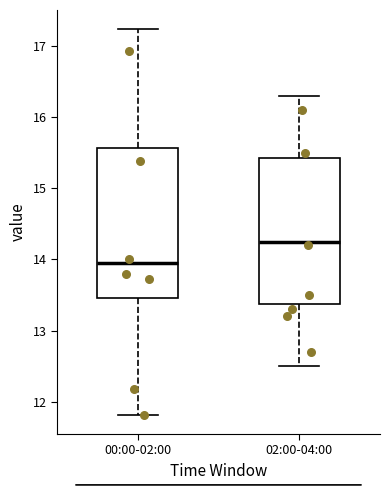

Reading left to right, transcribe this box plot: for each box, give where its median line is, the range the box spans, and where its two whiskers end, as read against the y-axis. The values are not printed on the chart, so give them approximately, as read against the axis.

00:00-02:00: median 14.0, box 13.5 to 15.6, whiskers 11.8 to 17.2
02:00-04:00: median 14.3, box 13.4 to 15.4, whiskers 12.5 to 16.3